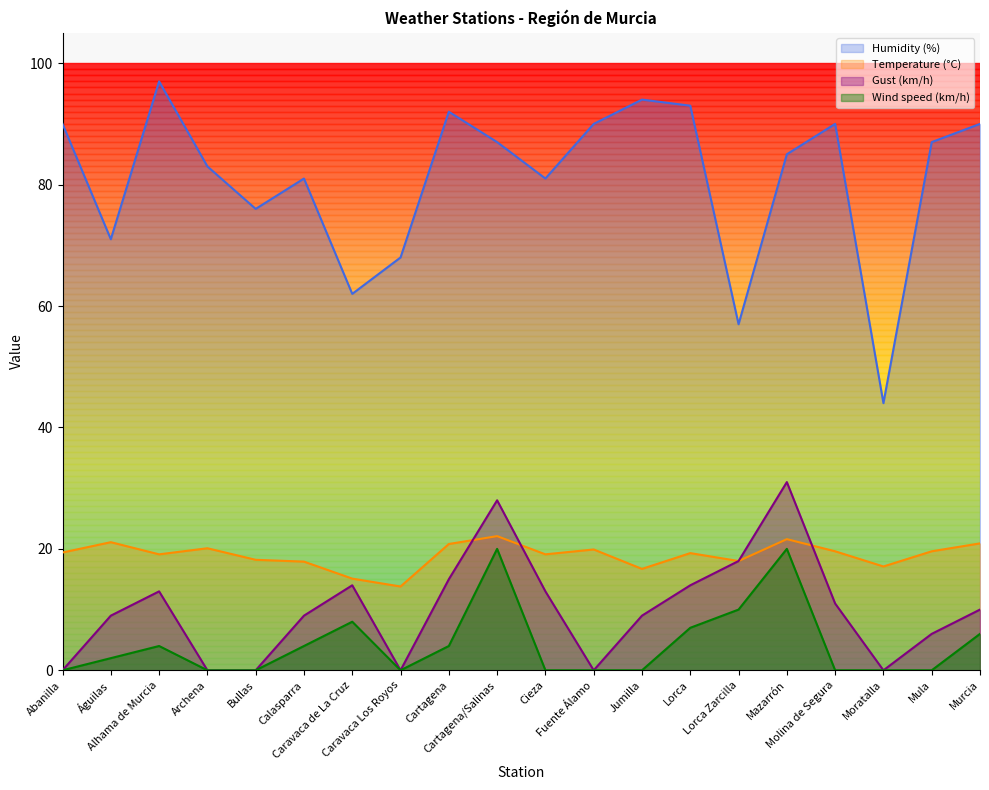

Rank the categories by Gust (km/h) value from highest to lowest.

Mazarrón, Cartagena/Salinas, Lorca Zarcilla, Cartagena, Caravaca de La Cruz, Lorca, Alhama de Murcia, Cieza, Molina de Segura, Murcia, Águilas, Calasparra, Jumilla, Mula, Abanilla, Archena, Bullas, Caravaca Los Royos, Fuente Álamo, Moratalla